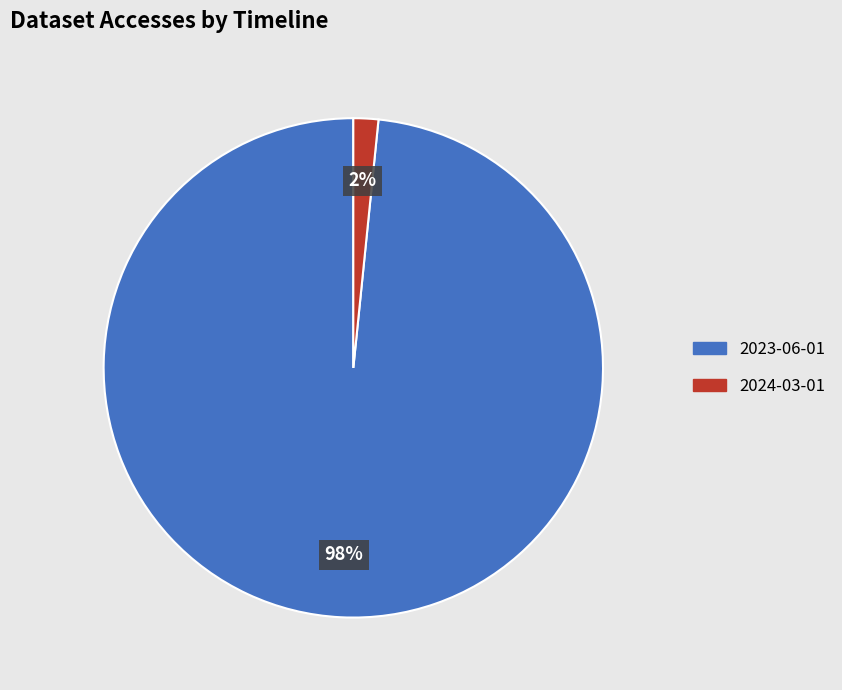

How many segments does this pie chart have?

2